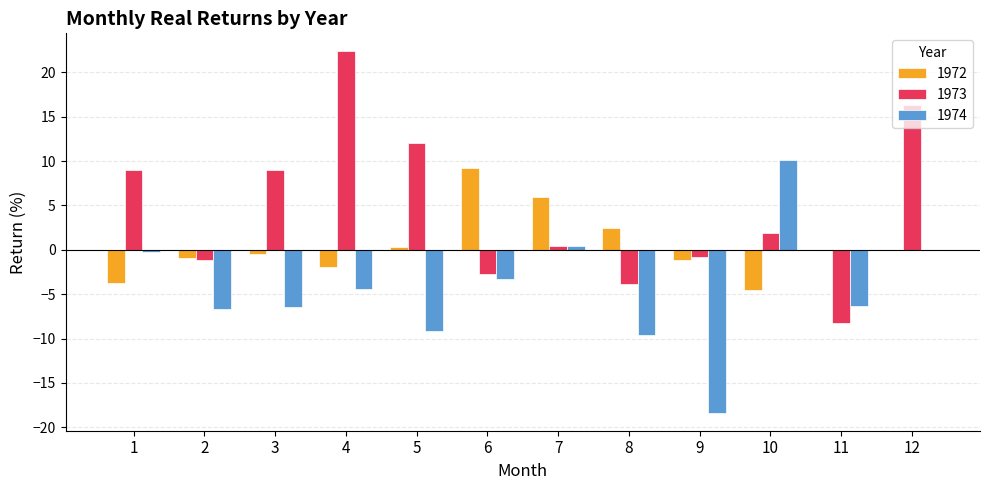

True or false: 1973 has a value of -13.8 at 11.

False